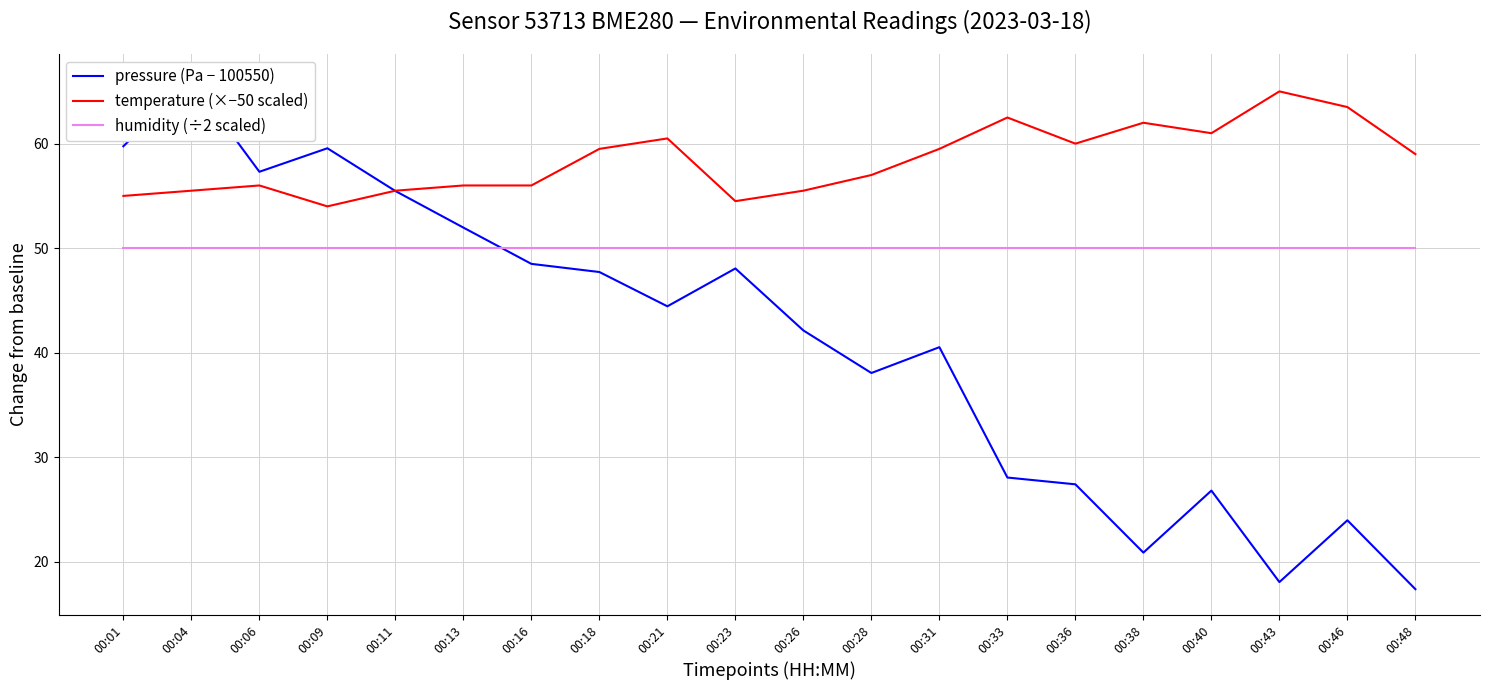

What is the smallest value displayed?

17.4